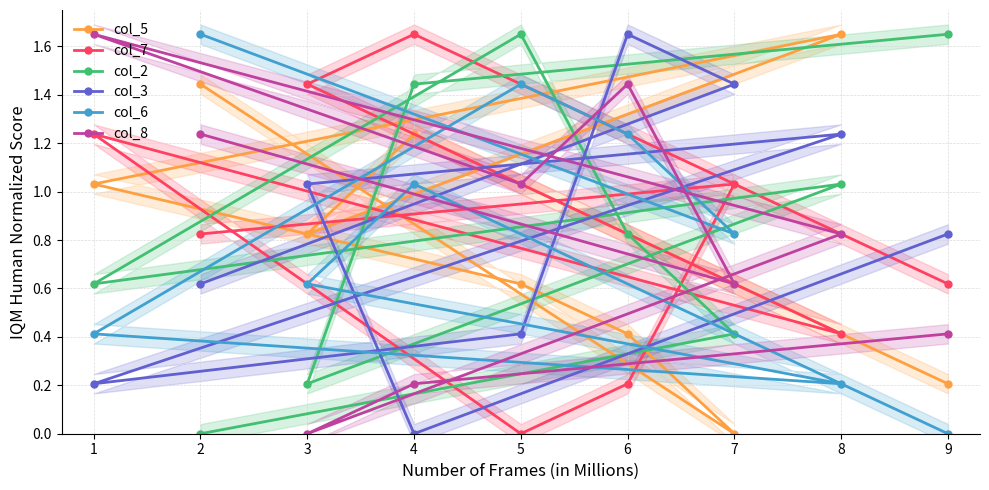

The col_2 series shows 0.2 at 3. True or false?

True